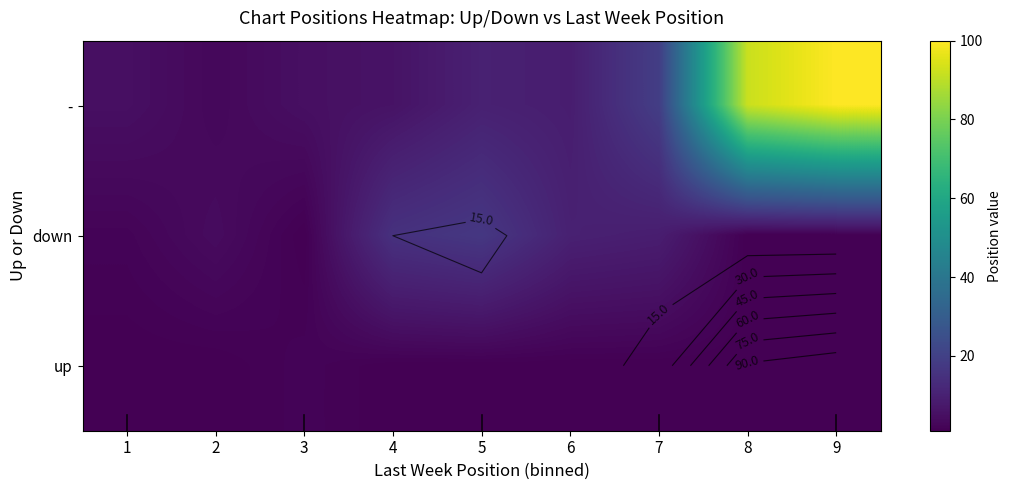

The down series shows 10 at 6. True or false?

True